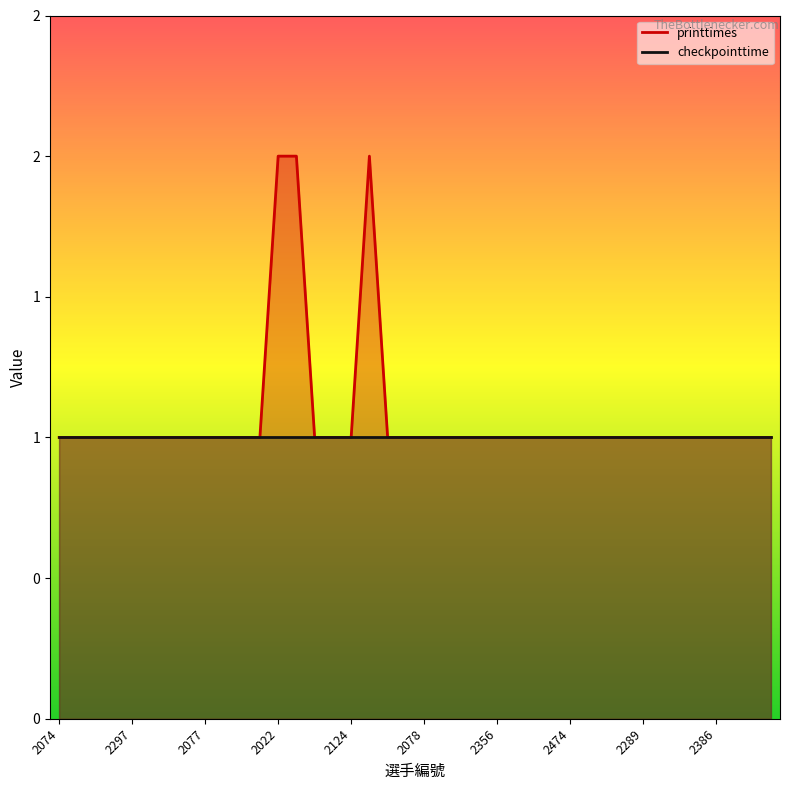

Which label corresponds to the smallest value in the chart?

2074